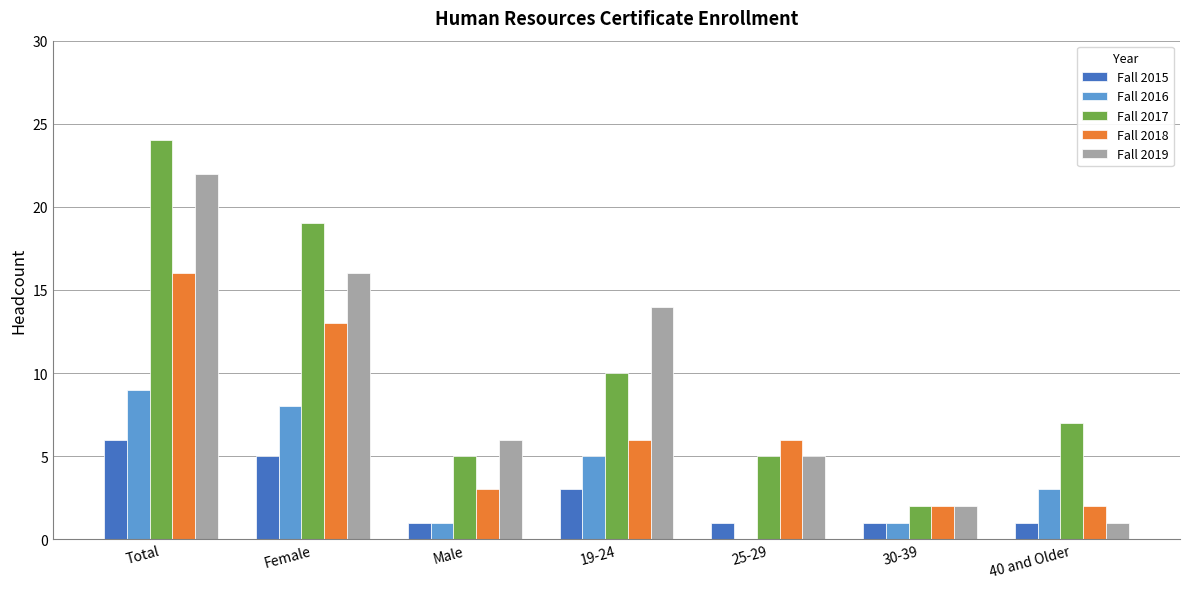

How many groups of bars are there?

7